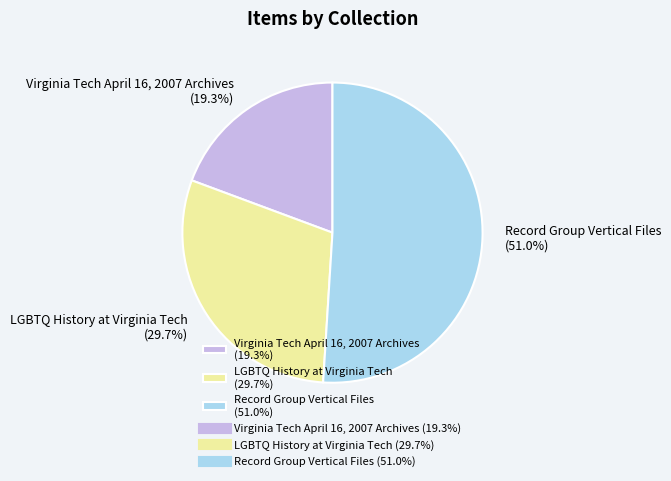

Which slice represents more than half of the pie?

Record Group Vertical Files